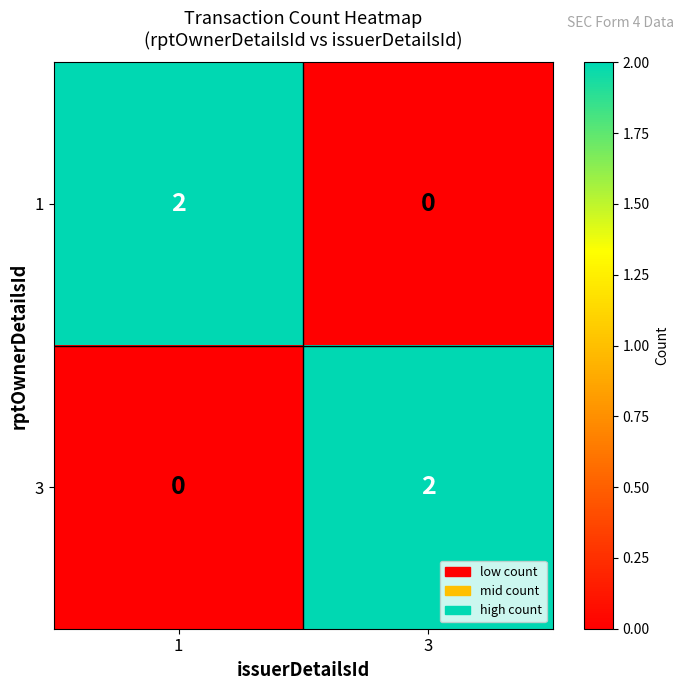

The value of 3 at 3 is 3. True or false?

False